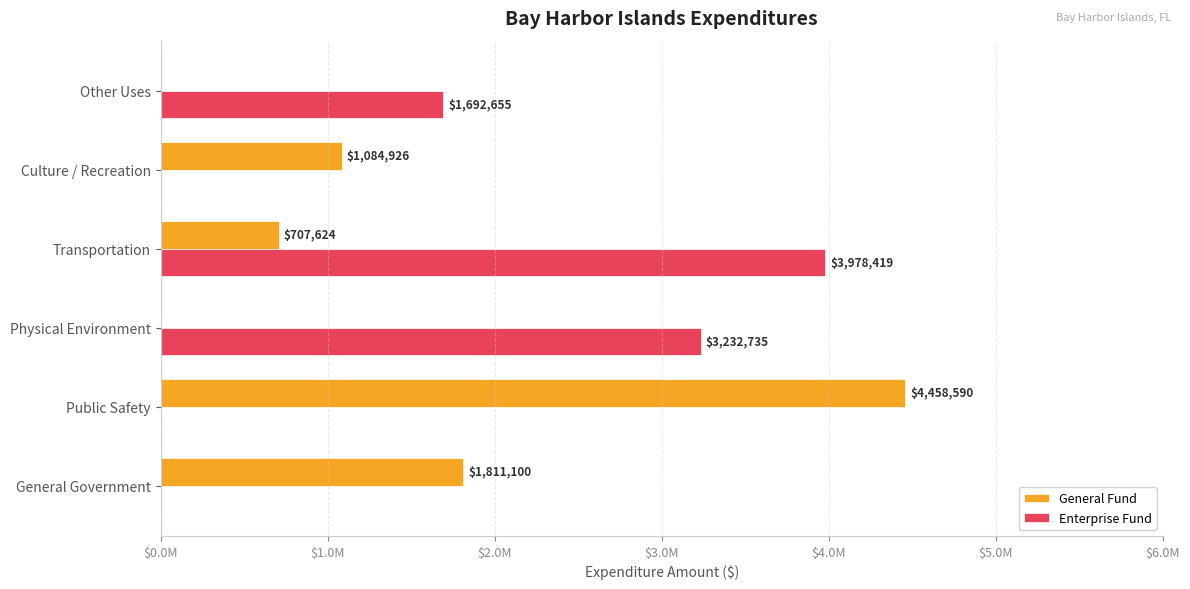

What are all the series names shown in the legend?

General Fund, Enterprise Fund